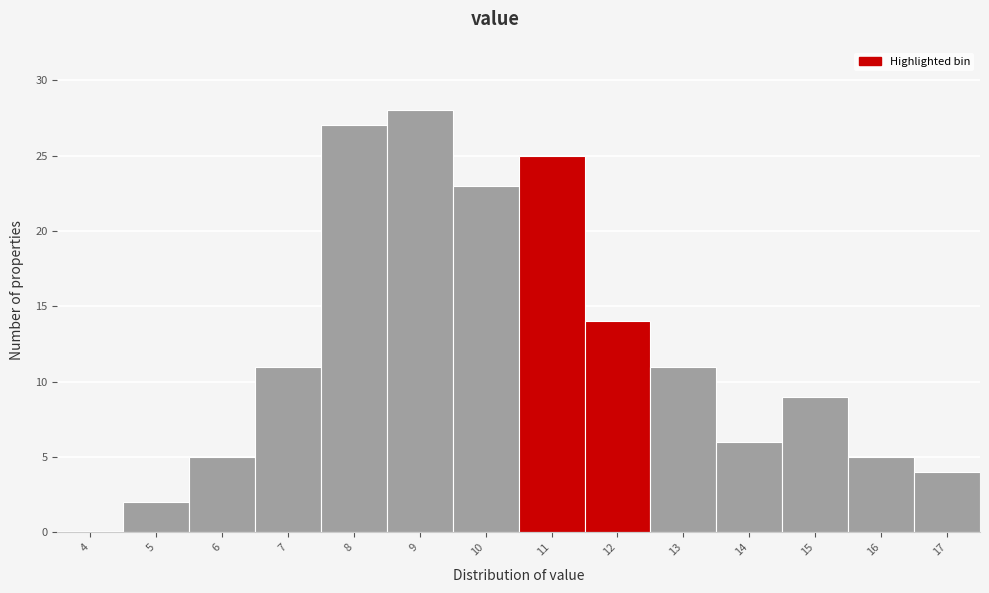

Reading right to left, extract all data points from this chart.

17=4	16=5	15=9	14=6	13=11	12=14	11=25	10=23	9=28	8=27	7=11	6=5	5=2	4=0